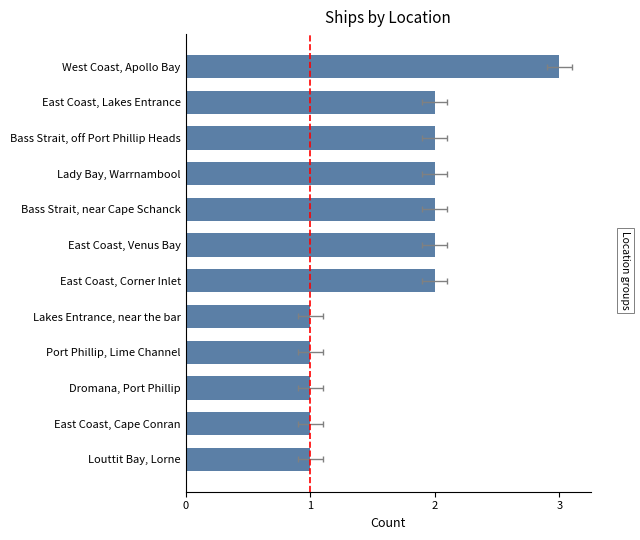

Rank the categories by value from highest to lowest.

West Coast, Apollo Bay, East Coast, Lakes Entrance, Bass Strait, off Port Phillip Heads, Lady Bay, Warrnambool, Bass Strait, near Cape Schanck, East Coast, Venus Bay, East Coast, Corner Inlet, Lakes Entrance, near the bar, Port Phillip, Lime Channel, Dromana, Port Phillip, East Coast, Cape Conran, Louttit Bay, Lorne